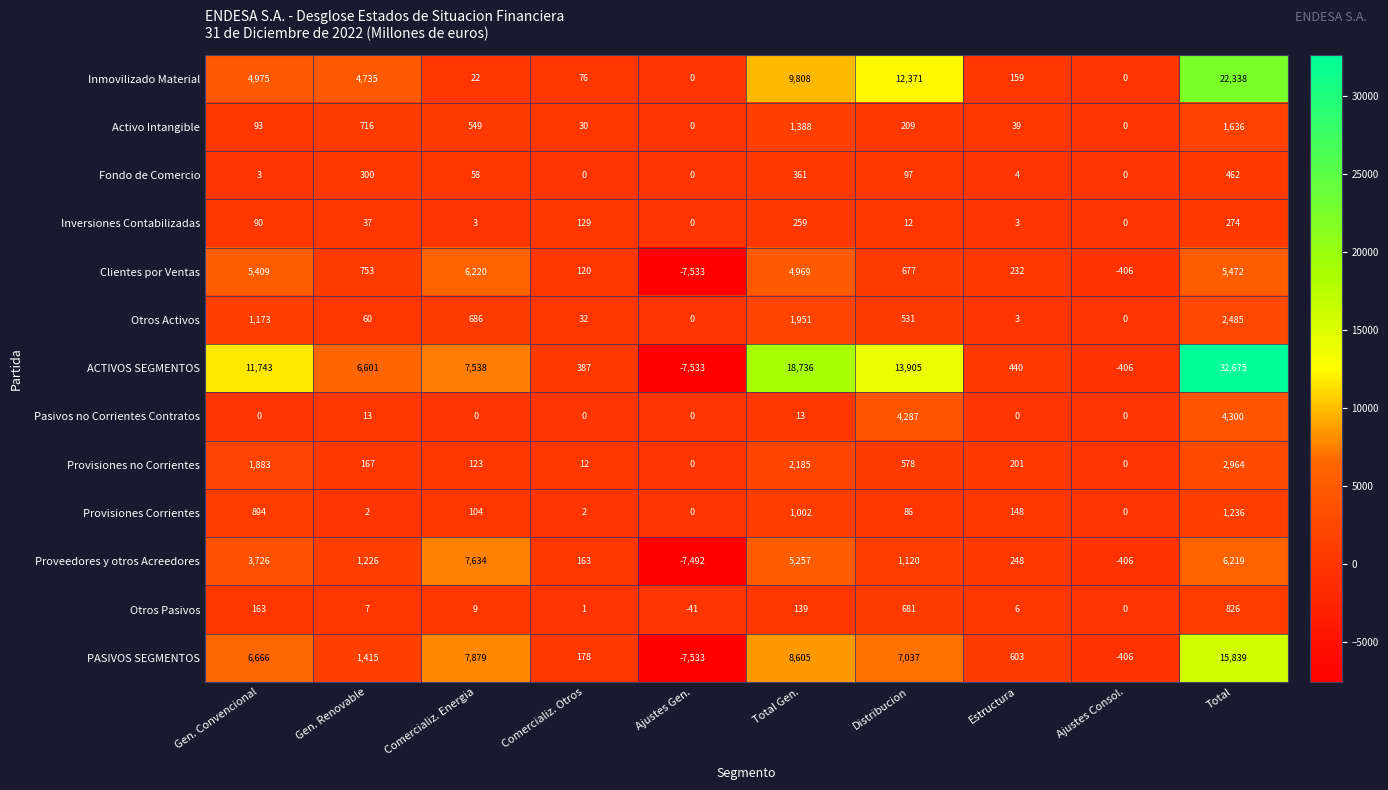

Rank the series by their maximum value, from lowest to highest.

Inversiones Contabilizadas, Fondo de Comercio, Otros Pasivos, Provisiones Corrientes, Activo Intangible, Otros Activos, Provisiones no Corrientes, Pasivos no Corrientes Contratos, Clientes por Ventas, Proveedores y otros Acreedores, PASIVOS SEGMENTOS, Inmovilizado Material, ACTIVOS SEGMENTOS